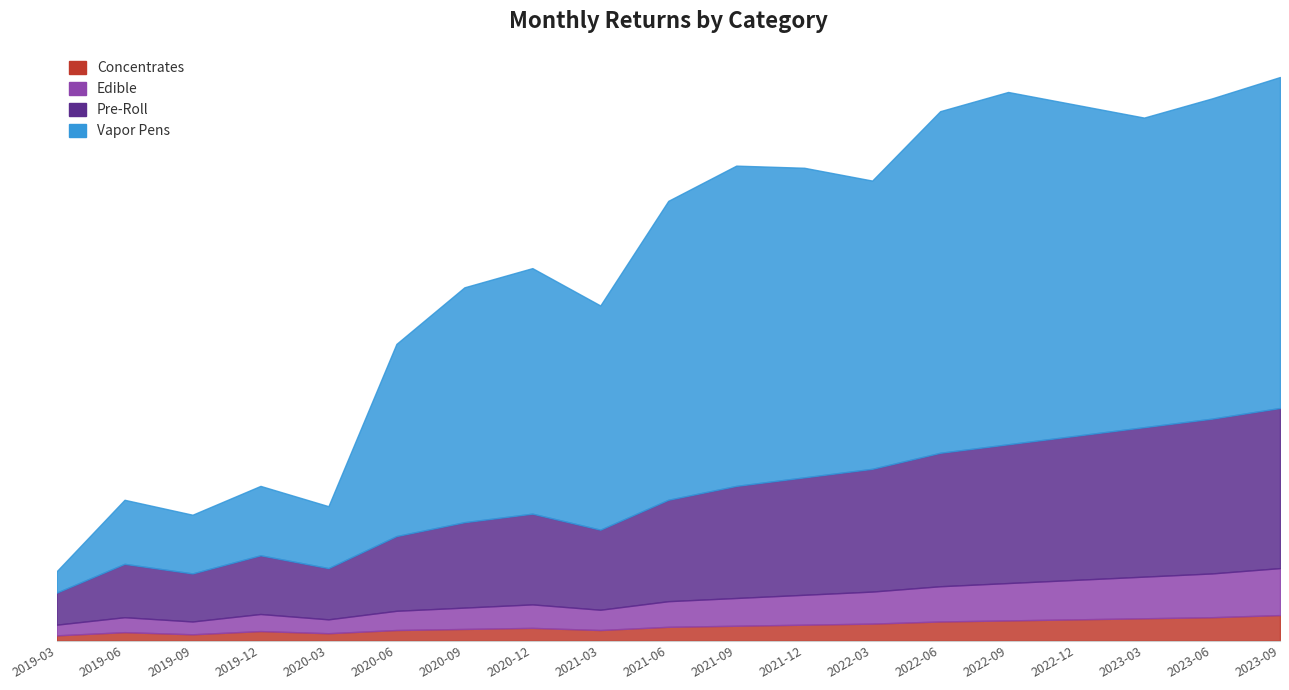

In Vapor Pens, how many points are lower than both neighbors (excluding endpoints)?

5